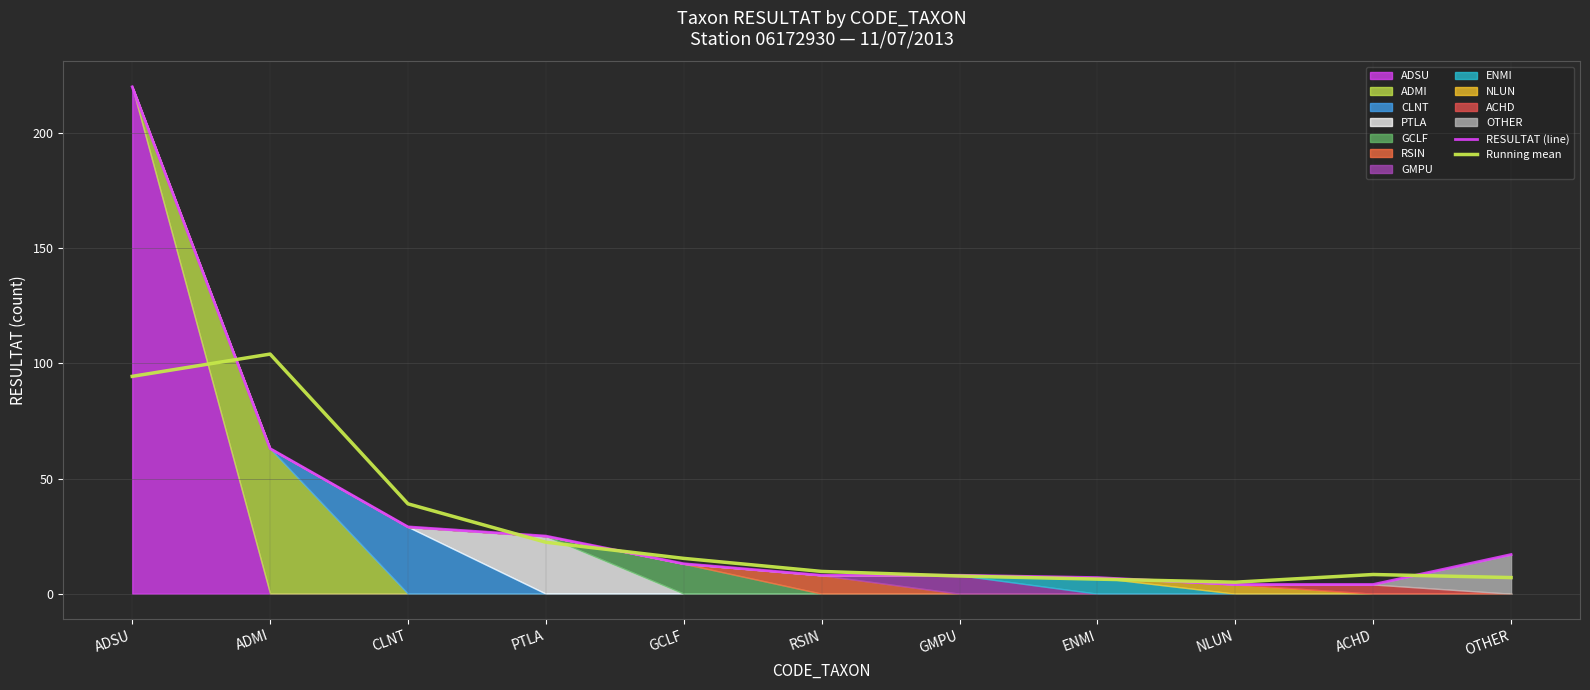

Which category has the lowest value in the RESULTAT (line) series?

NLUN